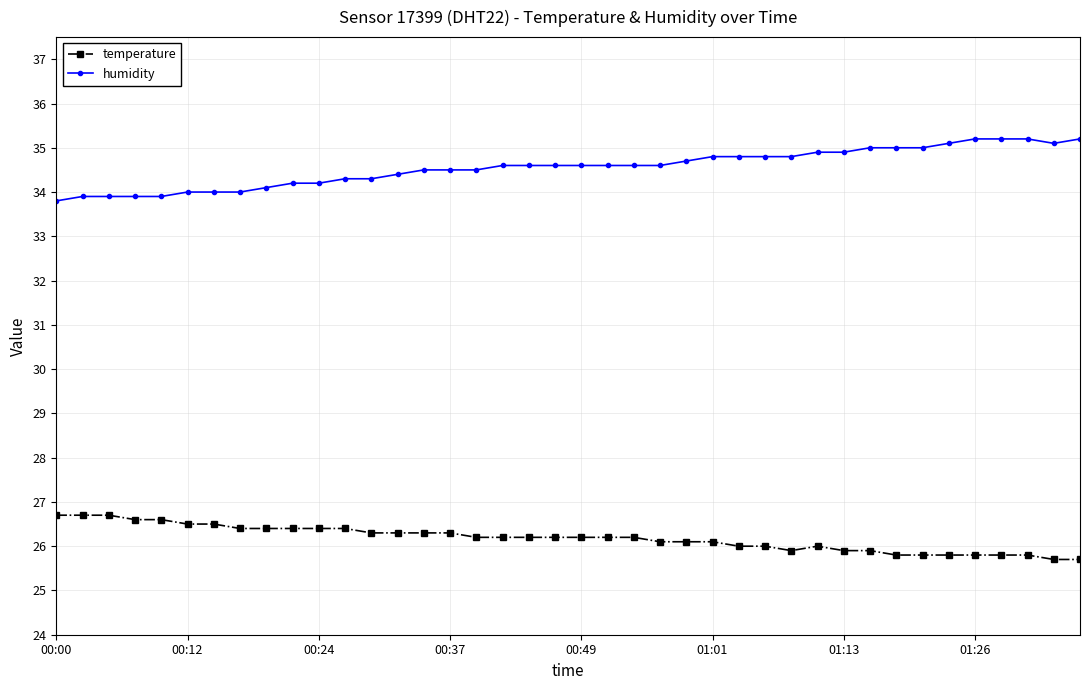

True or false: temperature has more than 0 points higher than both neighbors.

True